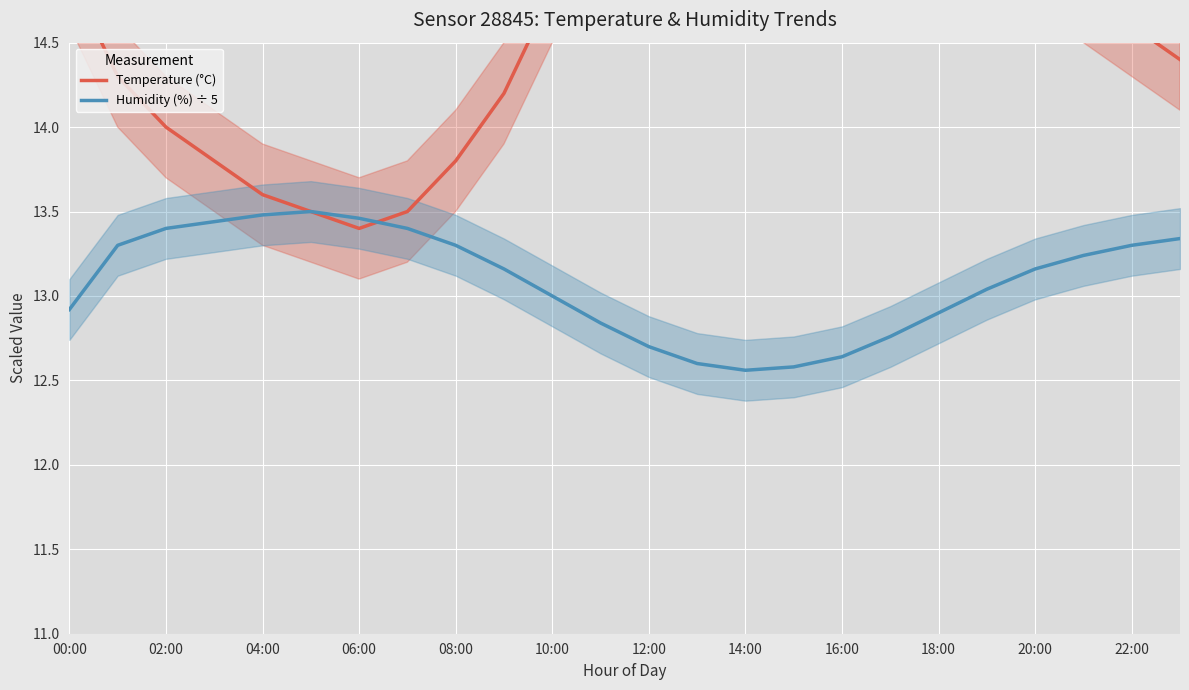

True or false: Humidity (%) ÷ 5 has a value of 4.1 at 10:00.

False